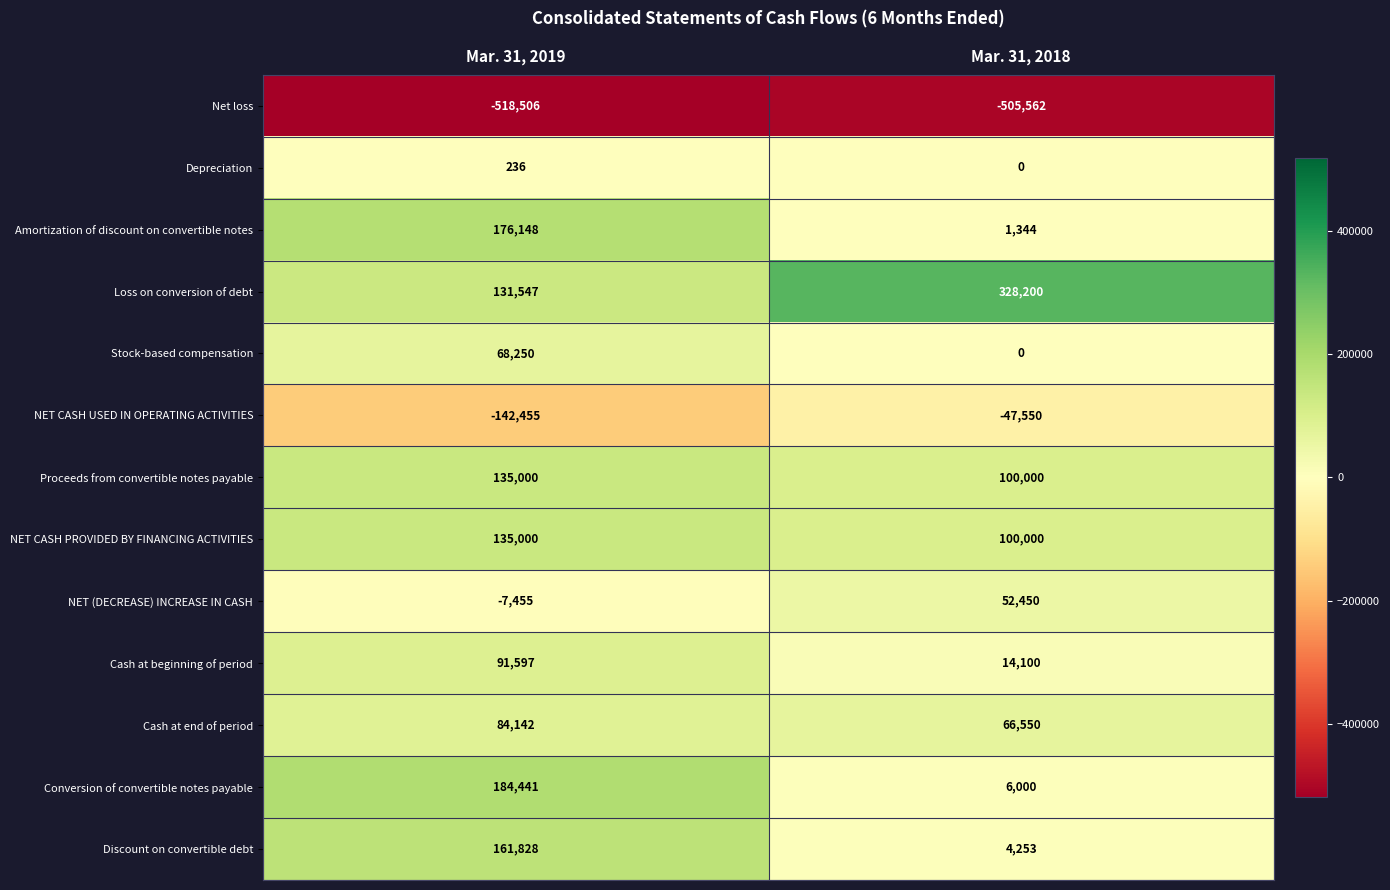

Count the number of categories in the chart.

2